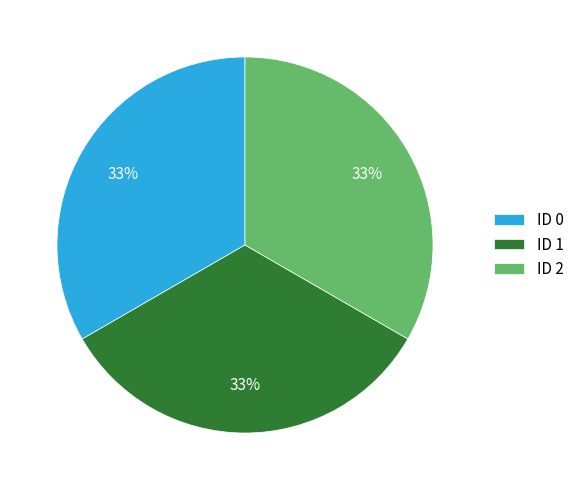

To the nearest percent, what is the combined percentage of ID 2 and ID 1?

67%